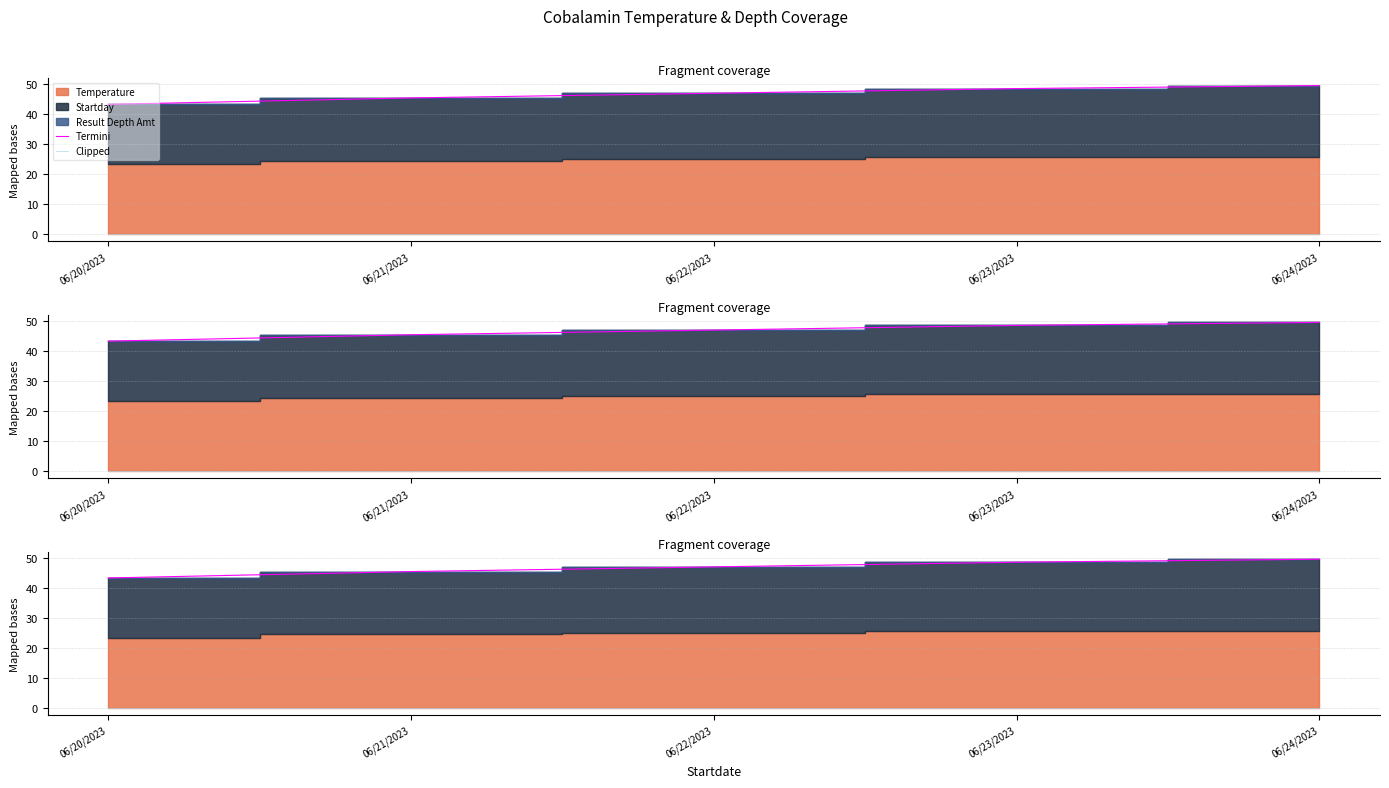

Which series has the largest total across all categories?

Termini